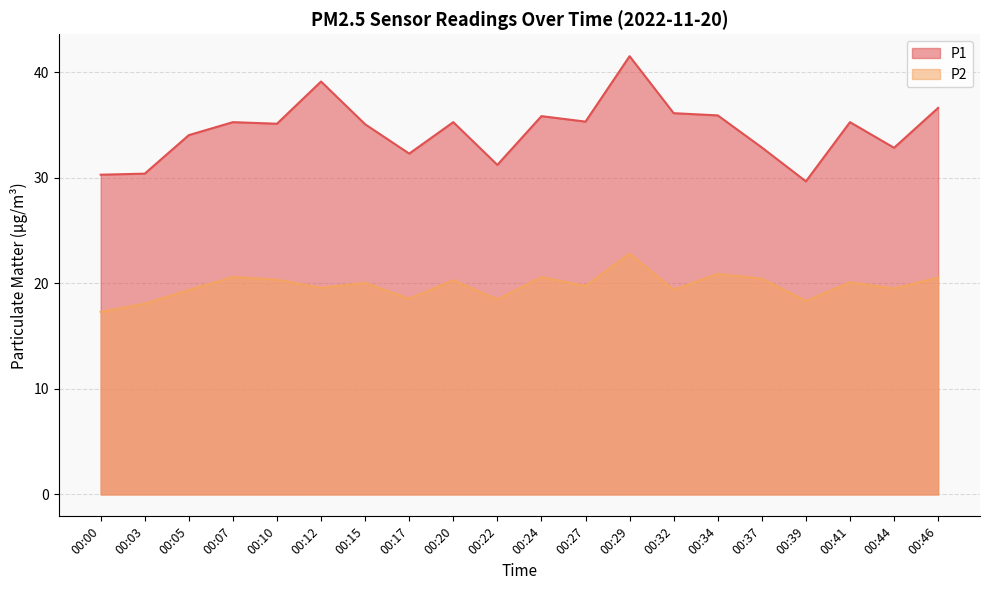

Reading left to right, what are all the values shown in this chart?

P1: 00:00=30.3	00:03=30.4	00:05=34.0	00:07=35.3	00:10=35.1	00:12=39.1	00:15=35.1	00:17=32.3	00:20=35.3	00:22=31.2	00:24=35.9	00:27=35.3	00:29=41.5	00:32=36.1	00:34=35.9	00:37=32.9	00:39=29.7	00:41=35.3	00:44=32.9	00:46=36.6
P2: 00:00=17.3	00:03=18.1	00:05=19.4	00:07=20.6	00:10=20.4	00:12=19.6	00:15=20.1	00:17=18.6	00:20=20.3	00:22=18.5	00:24=20.6	00:27=19.8	00:29=22.8	00:32=19.4	00:34=20.9	00:37=20.4	00:39=18.3	00:41=20.1	00:44=19.5	00:46=20.6